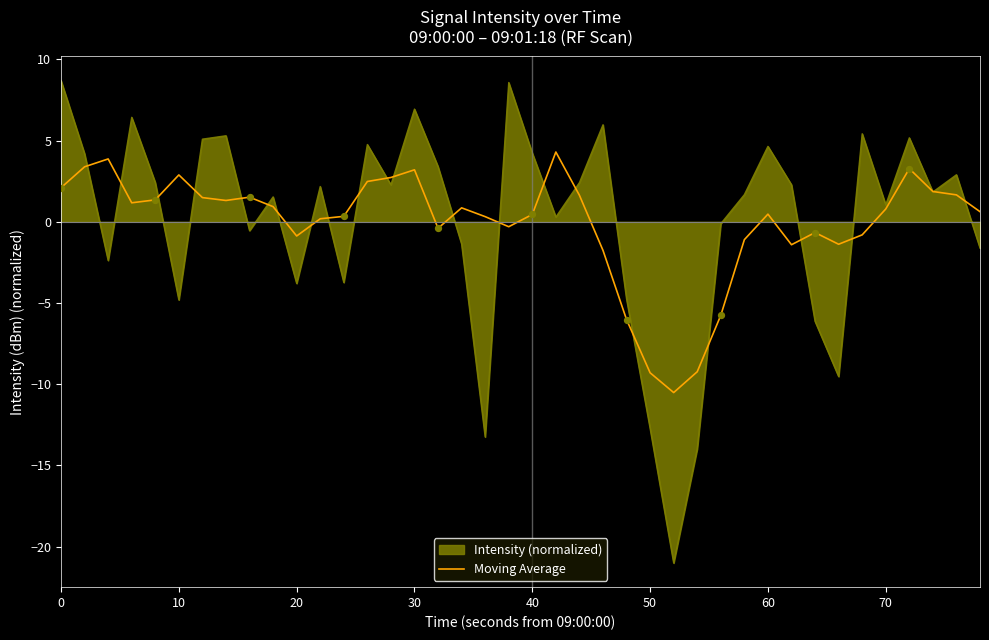

Which series has the widest spread of values?

Intensity (normalized)